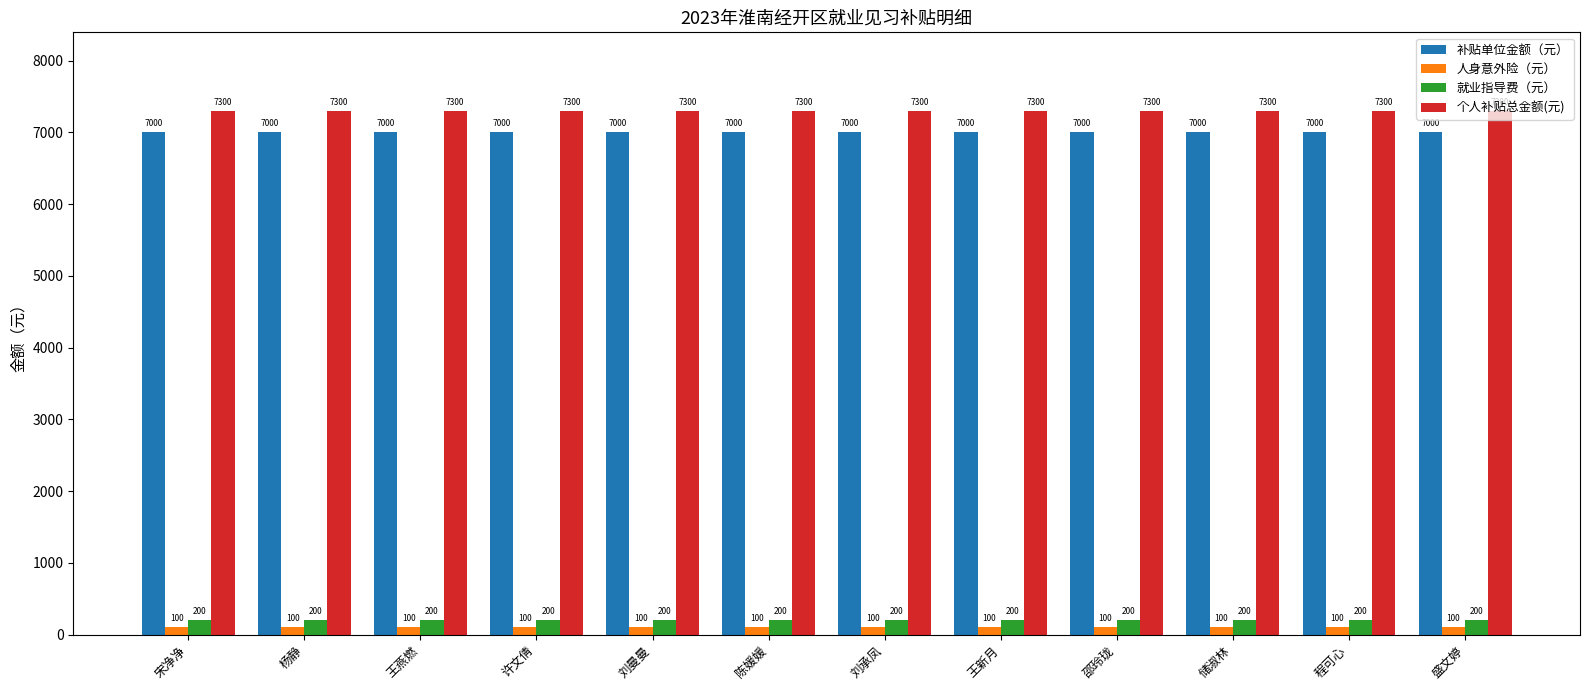

How many groups of bars are there?

12